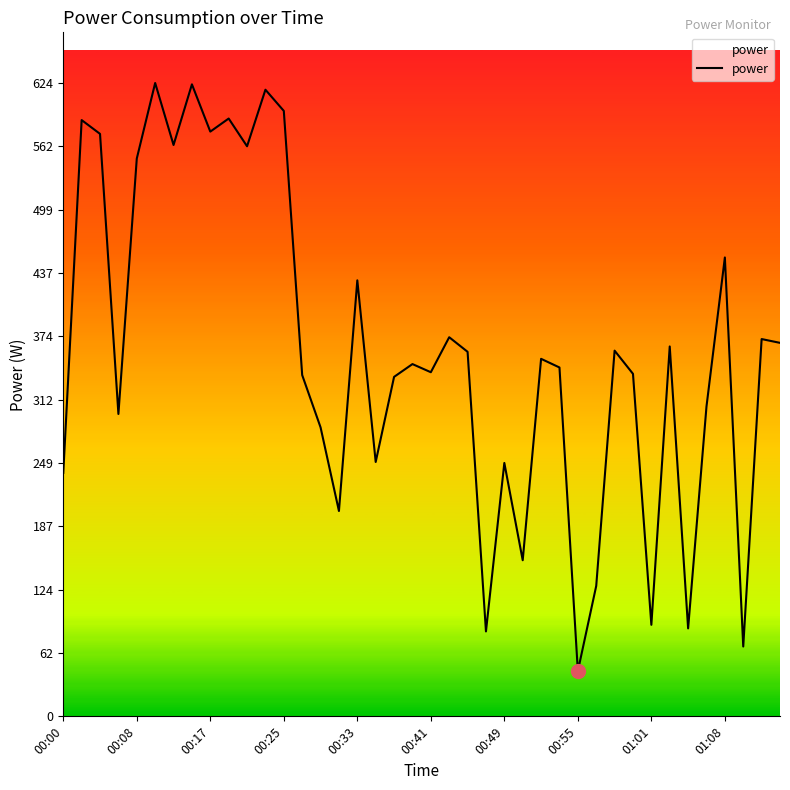

The chart shows a value of 240.2 at 00:00. True or false?

True